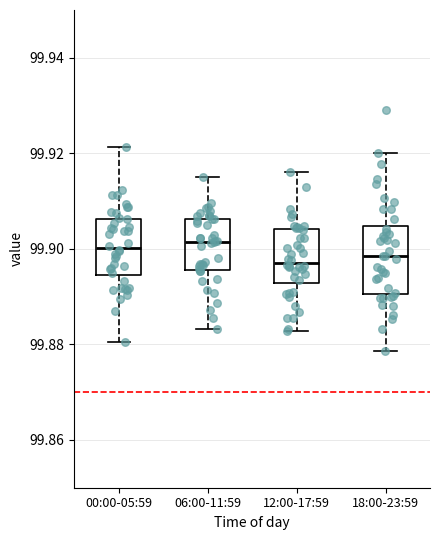

Reading left to right, read every box against the y-axis: the position of its median line, the range the box covers, and the ends of its whiskers. The values are not printed on the chart, so give them approximately, as read against the axis.

00:00-05:59: median 99.900, box 99.894 to 99.906, whiskers 99.880 to 99.922
06:00-11:59: median 99.902, box 99.896 to 99.906, whiskers 99.884 to 99.914
12:00-17:59: median 99.898, box 99.892 to 99.904, whiskers 99.882 to 99.916
18:00-23:59: median 99.898, box 99.890 to 99.904, whiskers 99.878 to 99.920